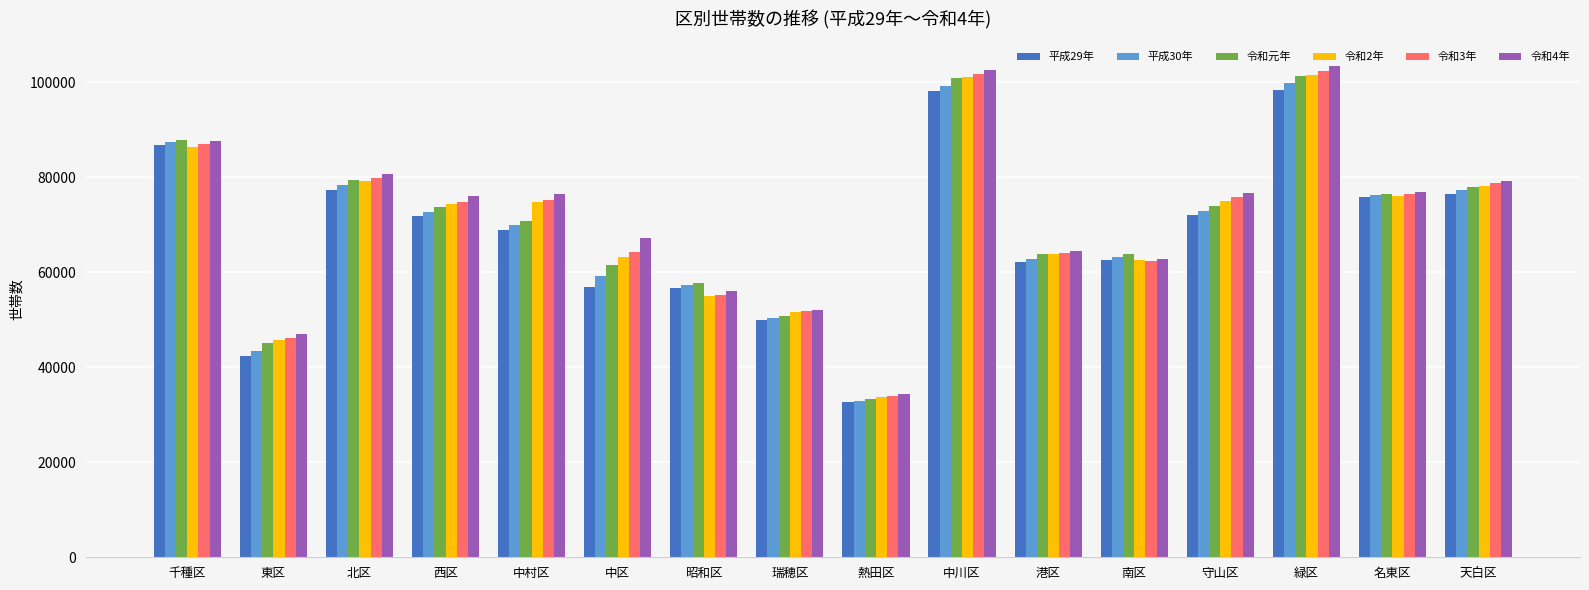

What is the label of the 6th bar from the right?

港区